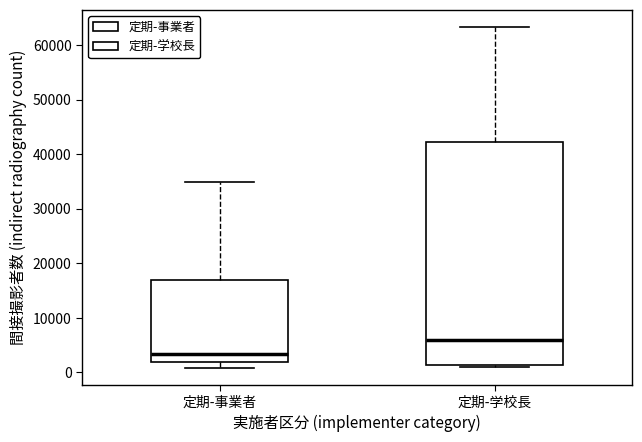

Which box is the tallest, from its lower edge to its upper edge?

定期-学校長